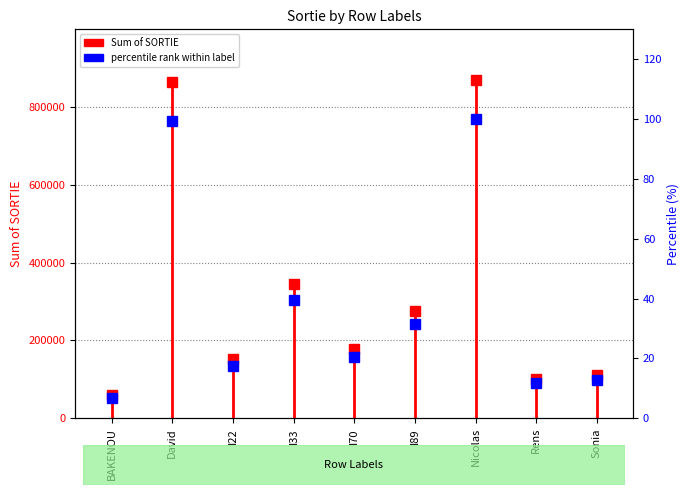

True or false: there are more than 2 points higher than both neighbors.

True